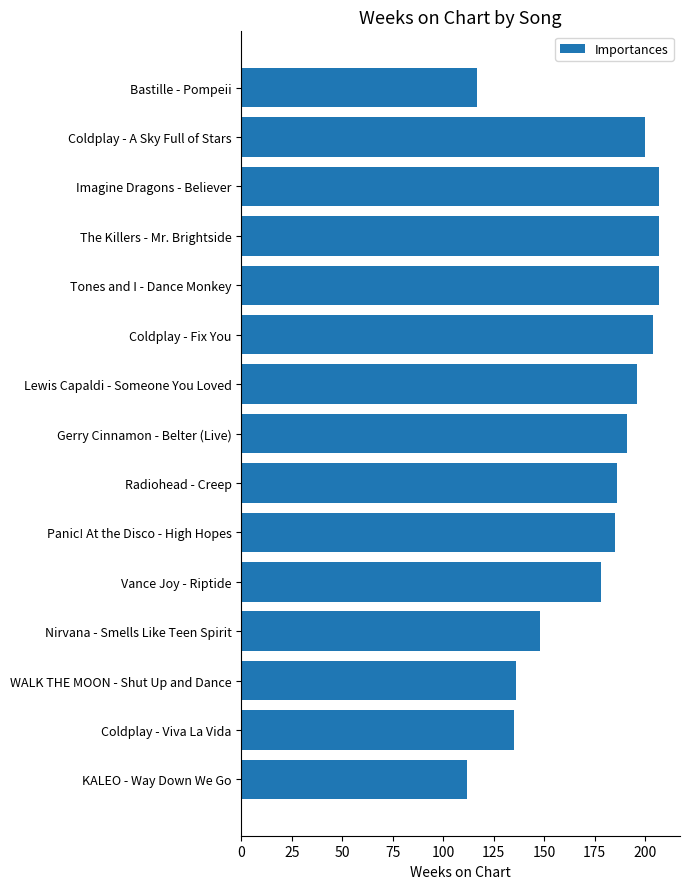

How many data points does each series have?

15